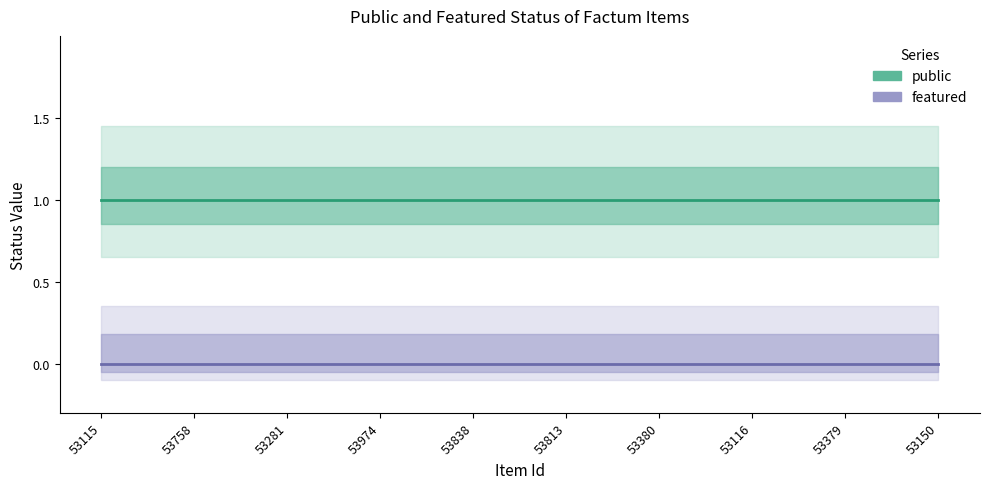

What position from the left is 53813?

6